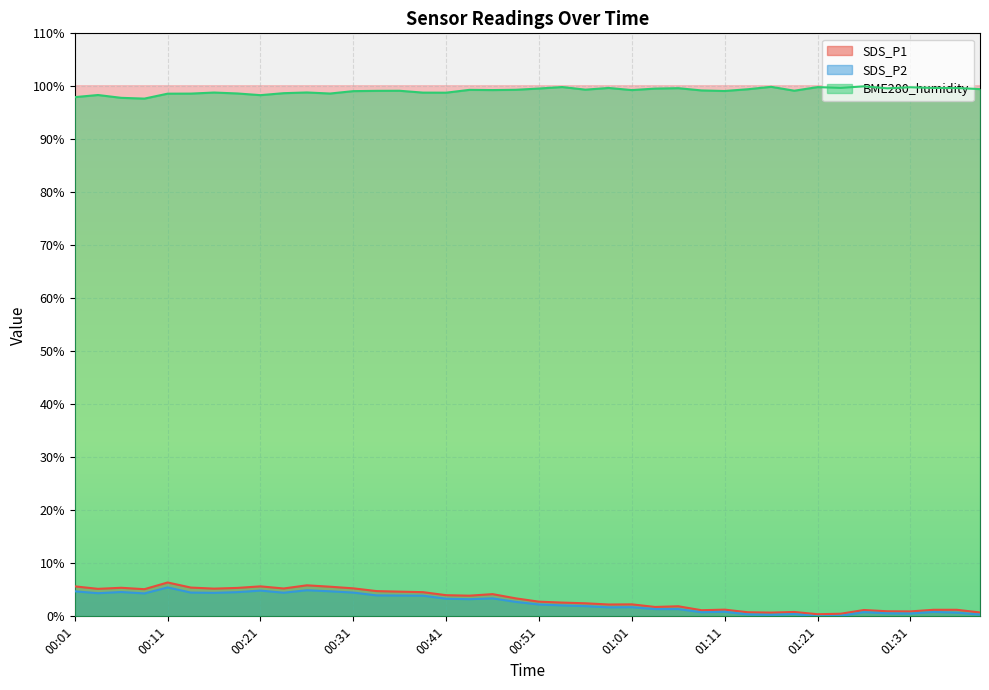

How many distinct data groups are displayed?

3